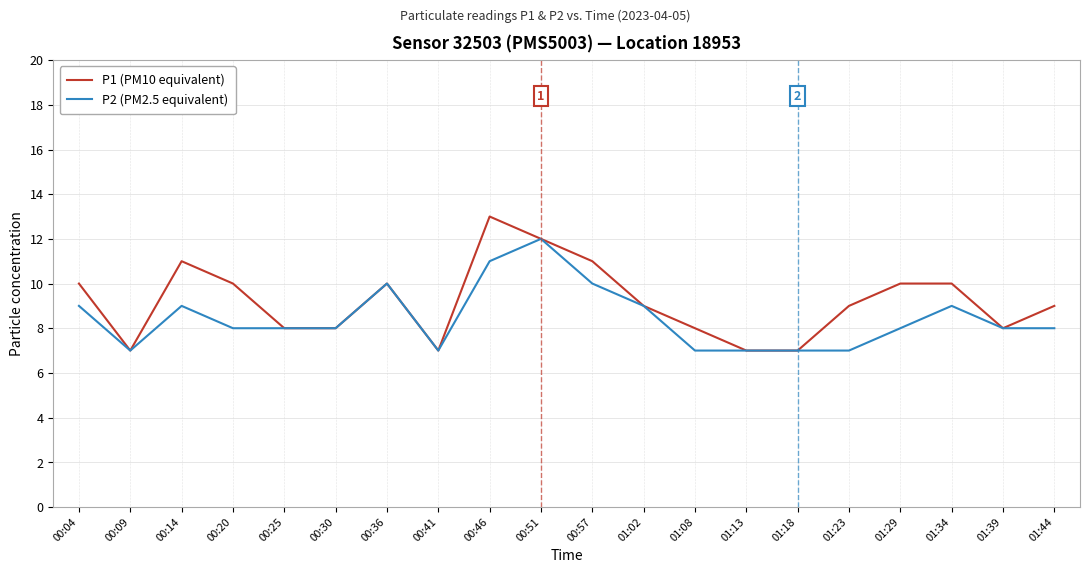

Where is the first local maximum for P1 (PM10 equivalent)?

00:14